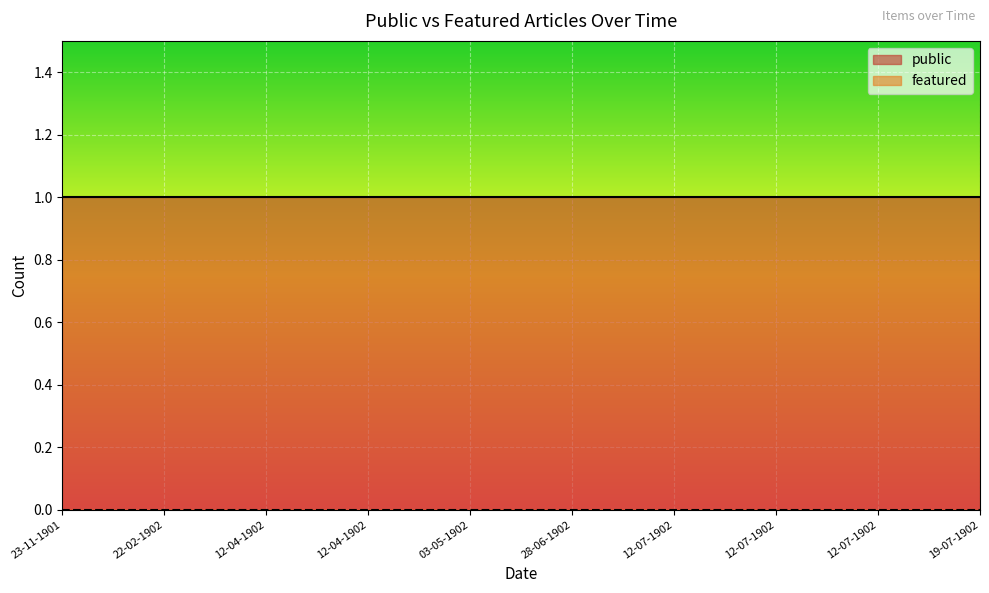

What is the difference between the highest and lowest values at 12-04-1902?

1